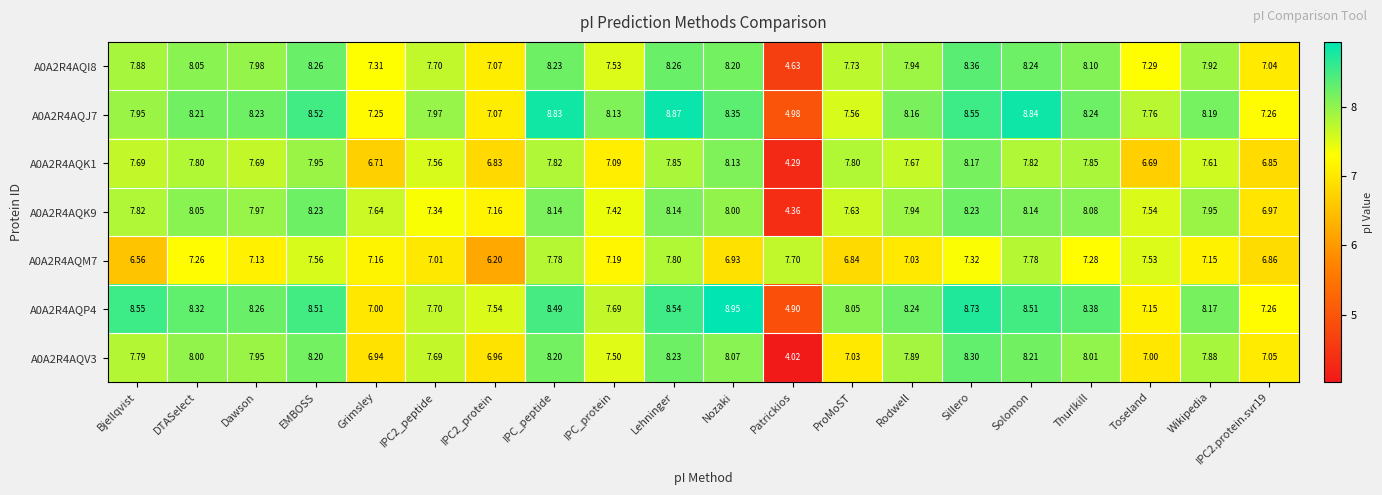

At which label does A0A2R4AQK1 first exceed 7?

Bjellqvist